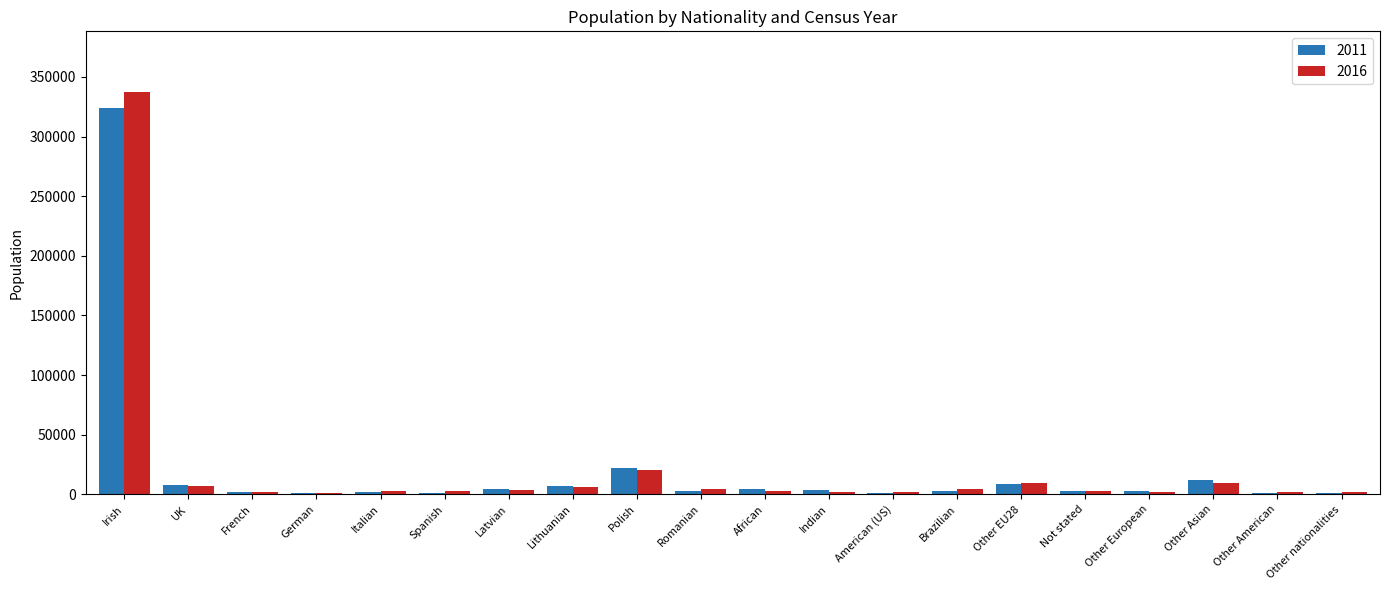

What is the sum of the 2011 values at Romanian and American (US)?

4225